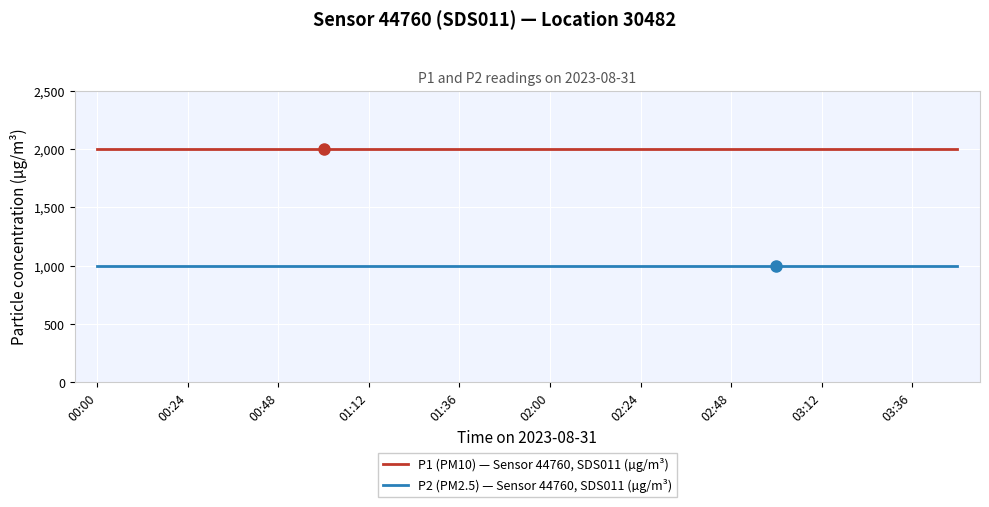

Rank the series by their average value, from highest to lowest.

P1 (PM10) — Sensor 44760, SDS011 (µg/m³), P2 (PM2.5) — Sensor 44760, SDS011 (µg/m³)